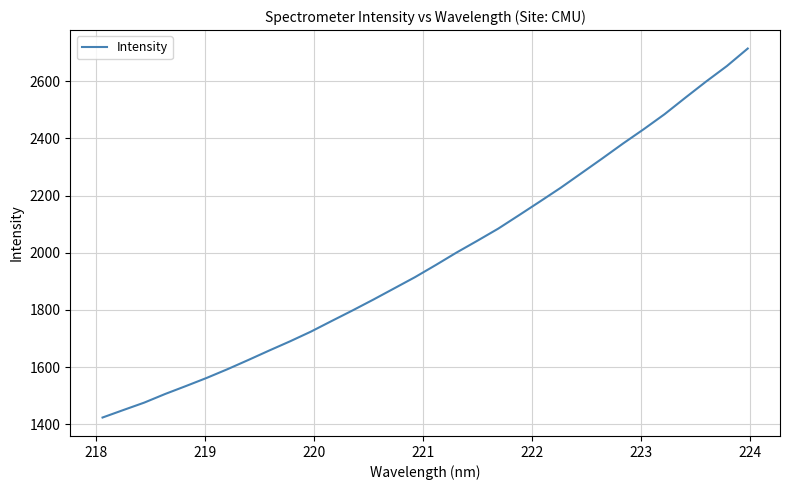

Does the chart display data point markers on the line(s)?

No